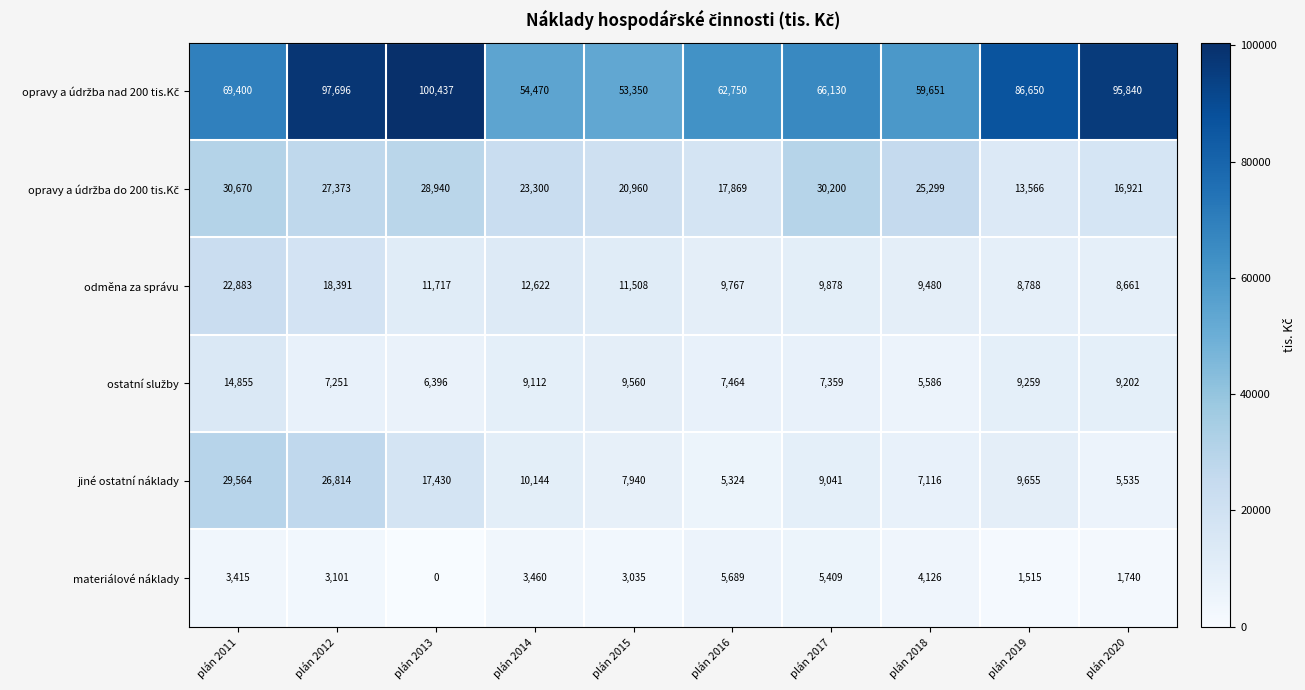

What is the total value across all series at plán 2017?

128017